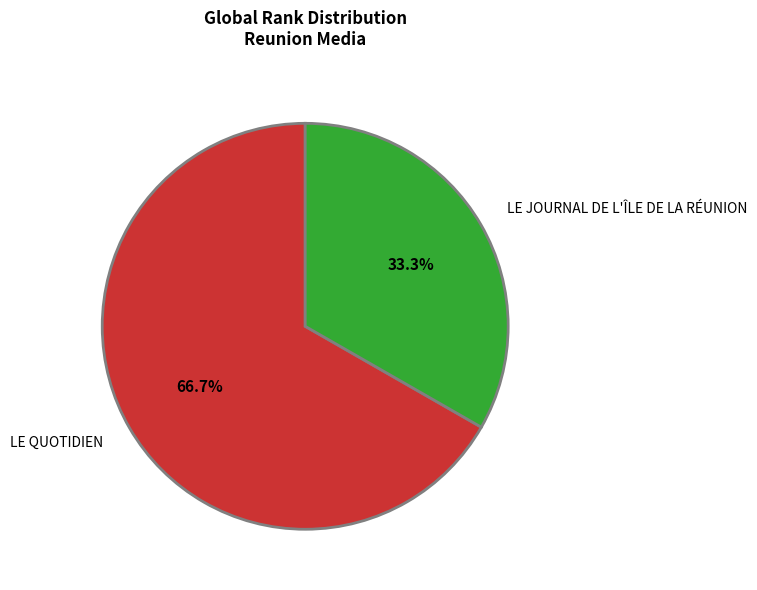

The LE JOURNAL DE L'ÎLE DE LA RÉUNION slice represents 42% of the pie. True or false?

False